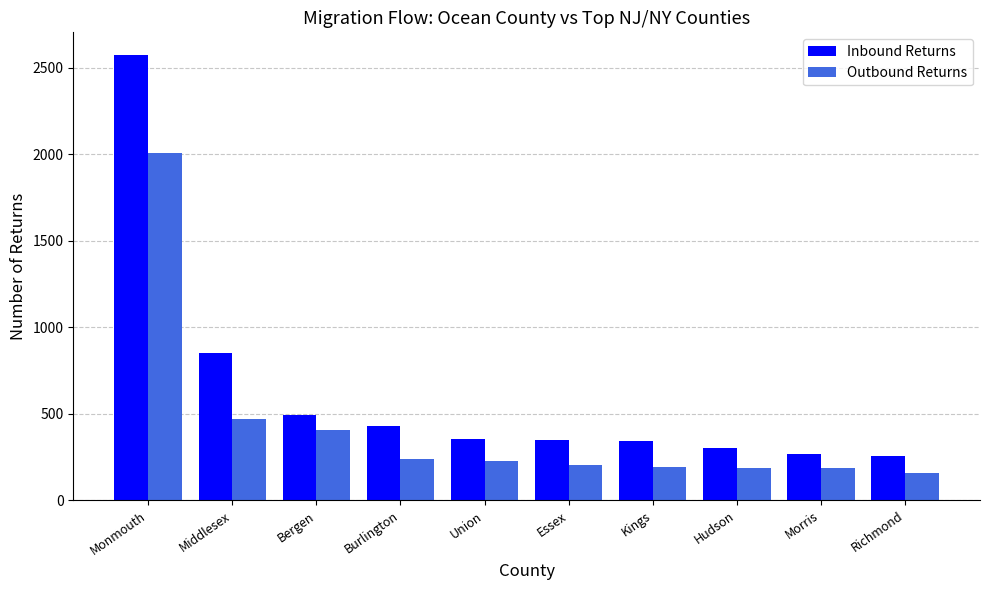

Which series has the widest spread of values?

Inbound Returns